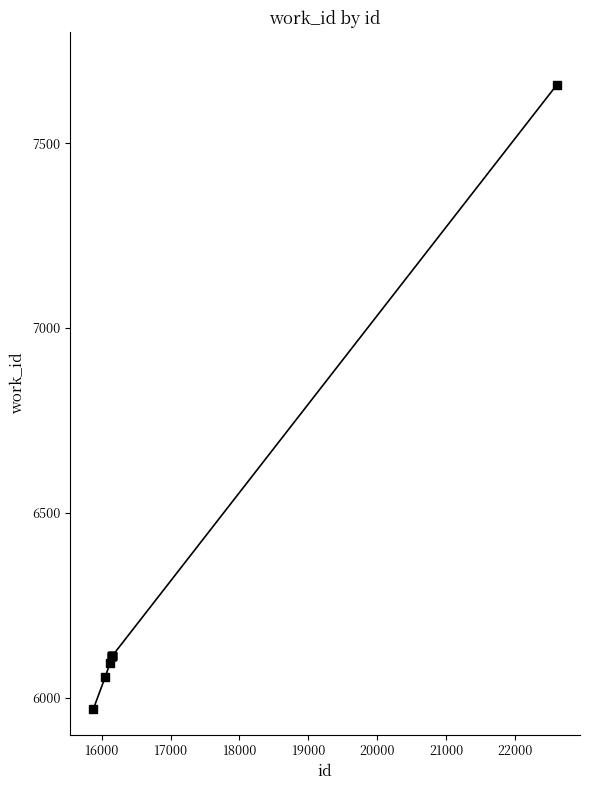

What is the smallest value displayed?

5969